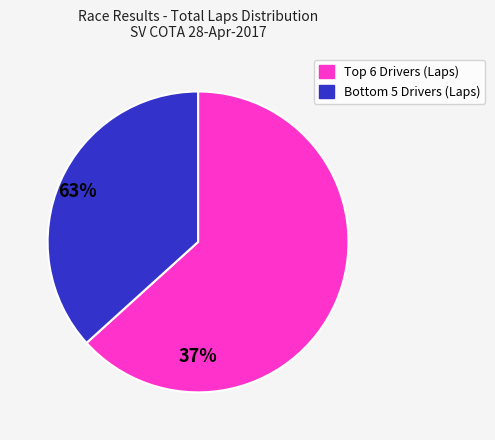

Rank the categories by value from highest to lowest.

Top 6 Drivers (Laps), Bottom 5 Drivers (Laps)